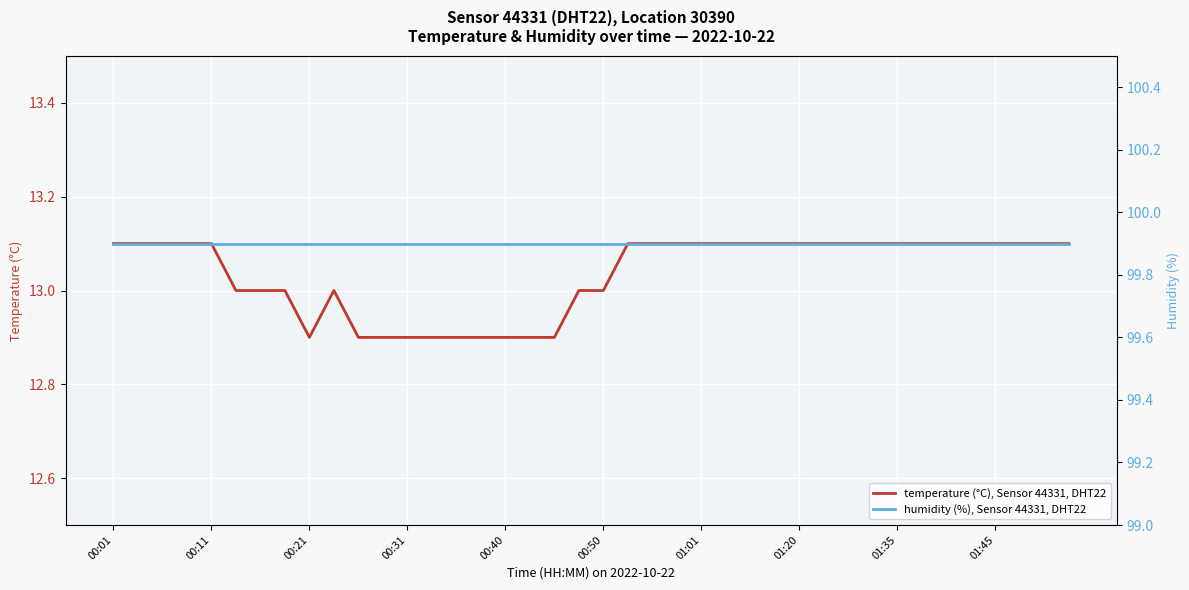

Which series changed the most between 16 and 31?

temperature (°C), Sensor 44331, DHT22